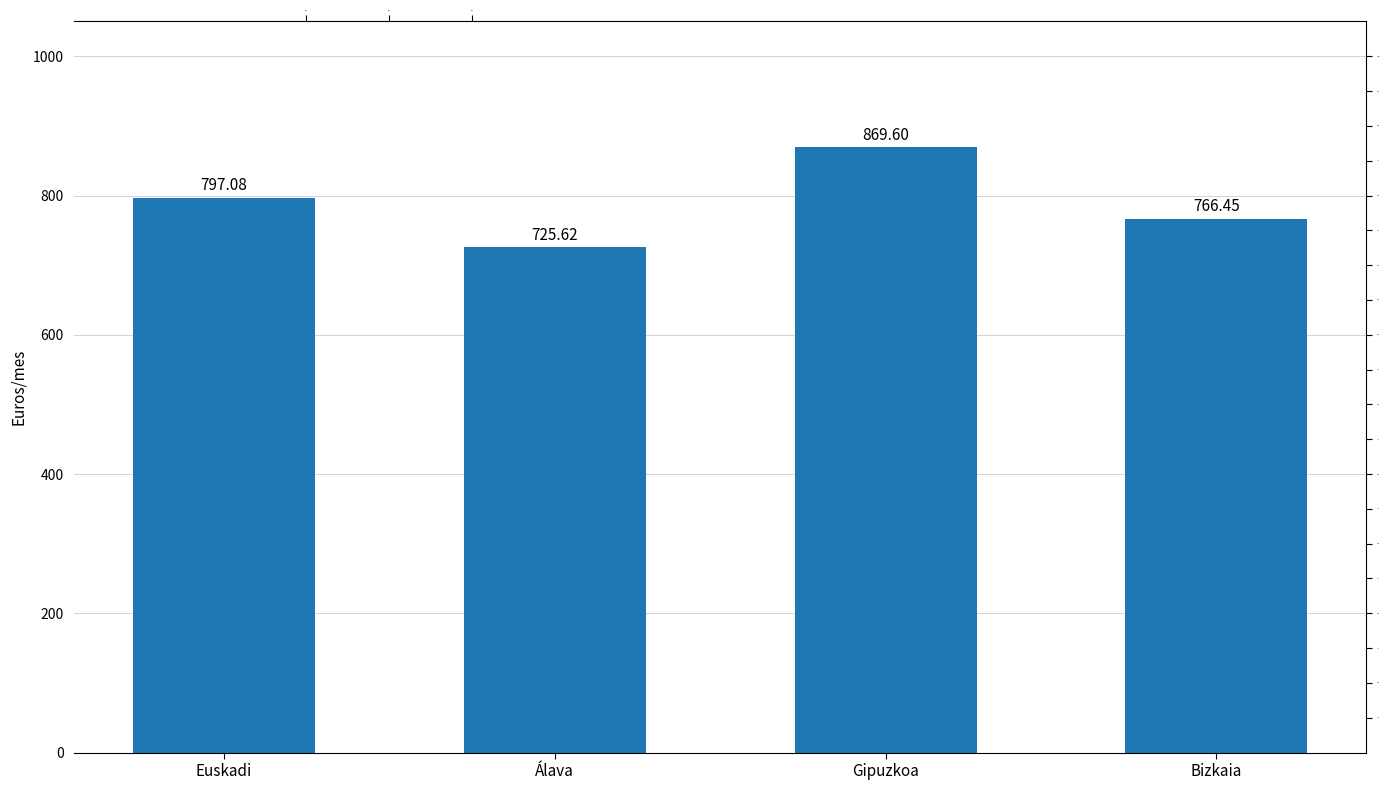

Between Bizkaia and Gipuzkoa, which is larger?

Gipuzkoa